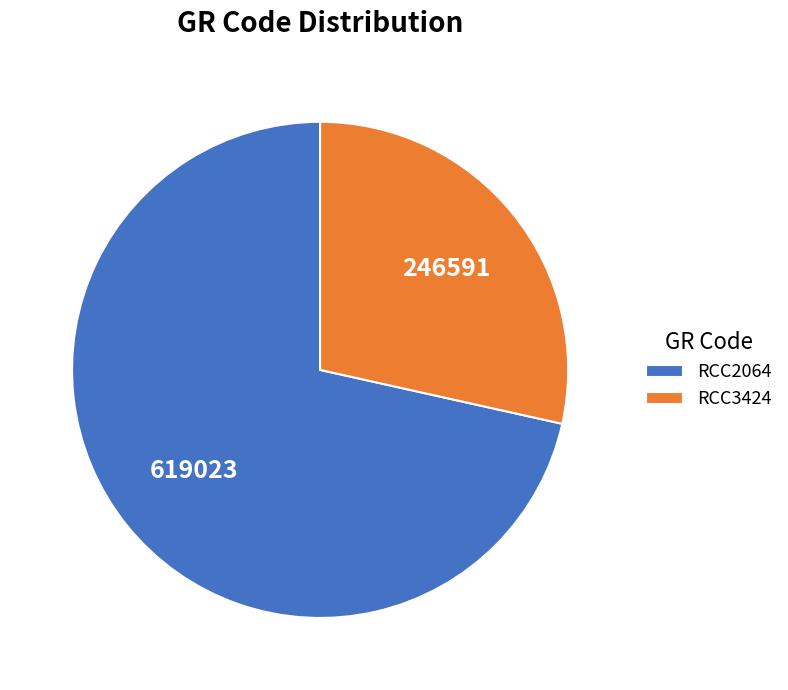

Which has a higher value, RCC3424 or RCC2064?

RCC2064